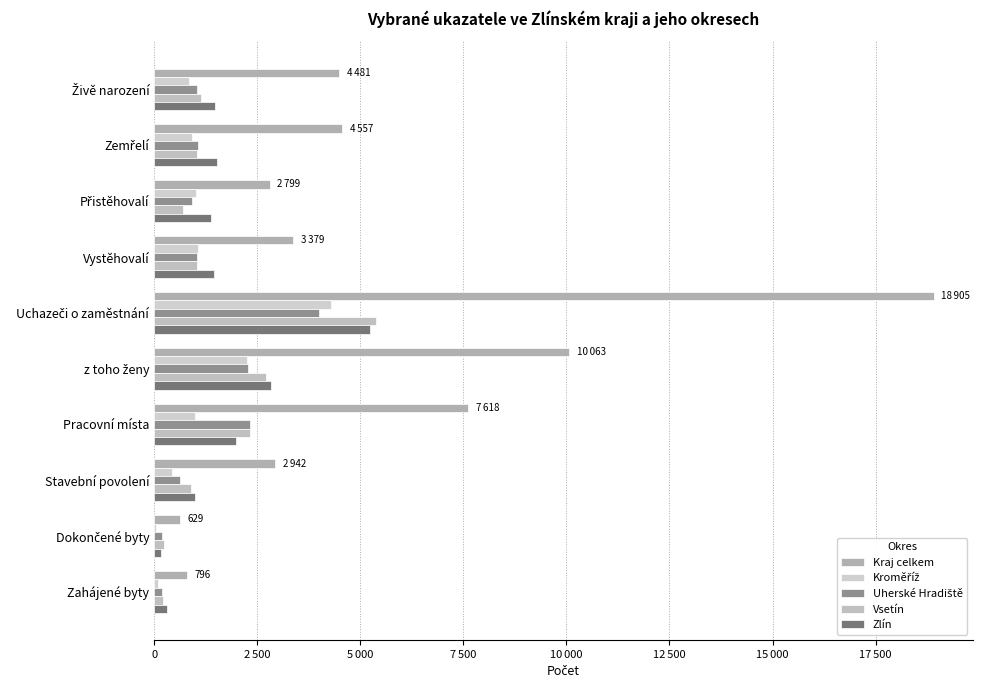

What is the highest value of the Kroměříž series?

4298